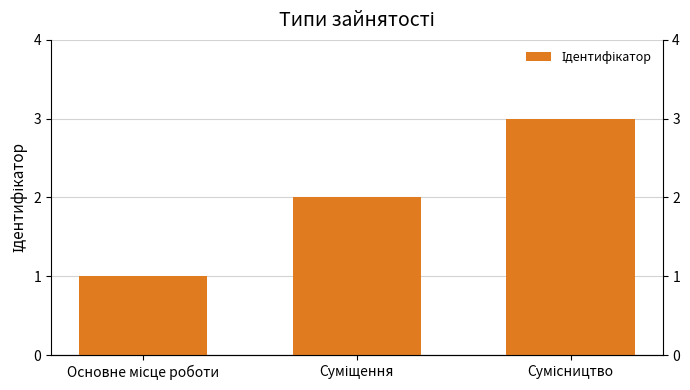

What is the change in value from Основне місце роботи to Суміщення?

+1